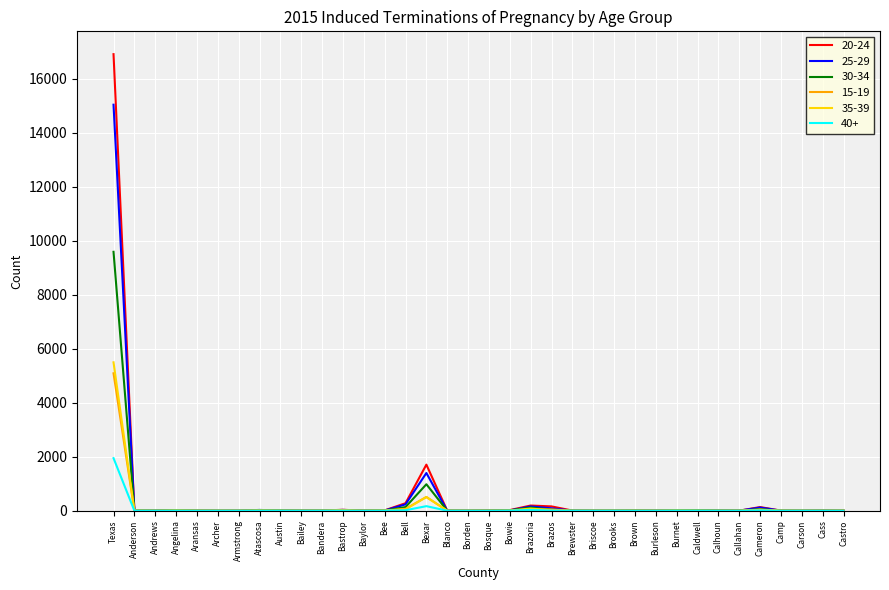

Which series has the largest range (max minus min)?

20-24